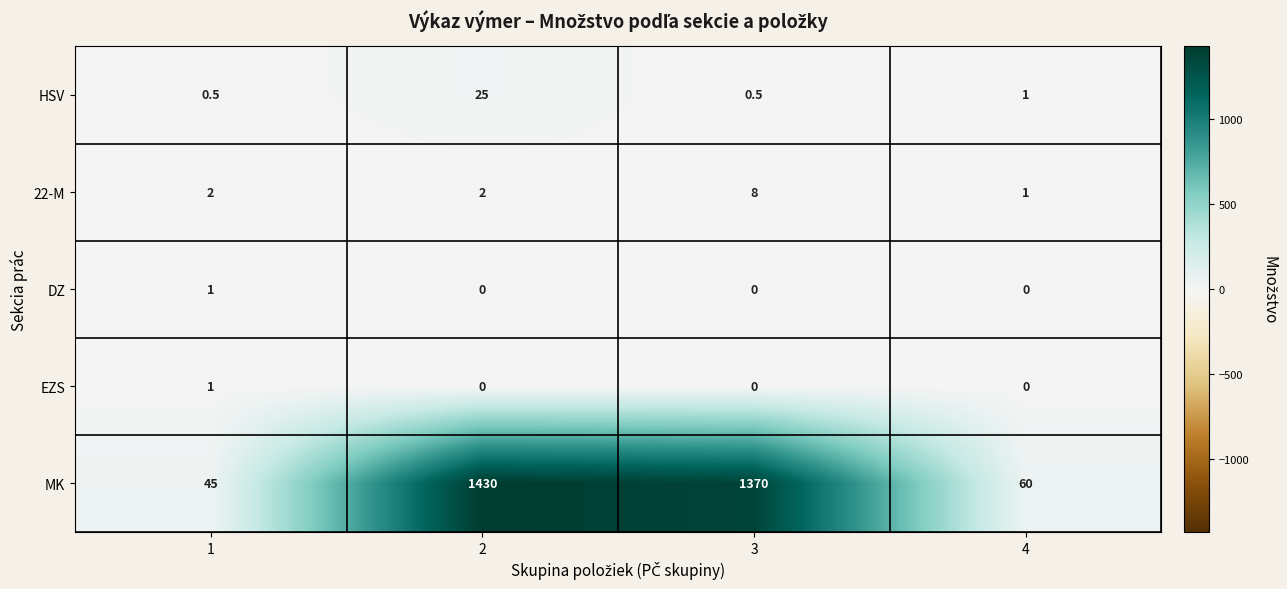

What is the total value across all series at 2?

1457.0